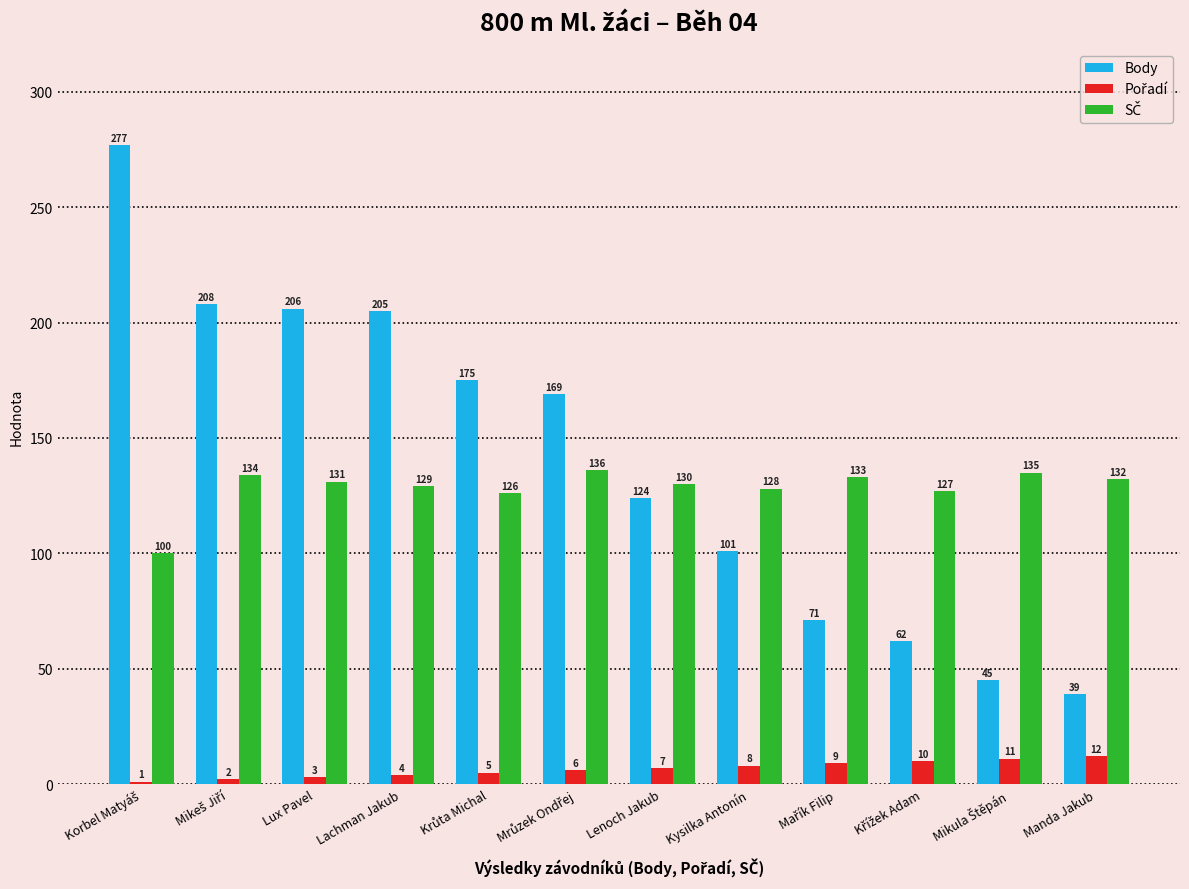

How many data points does each series have?

12